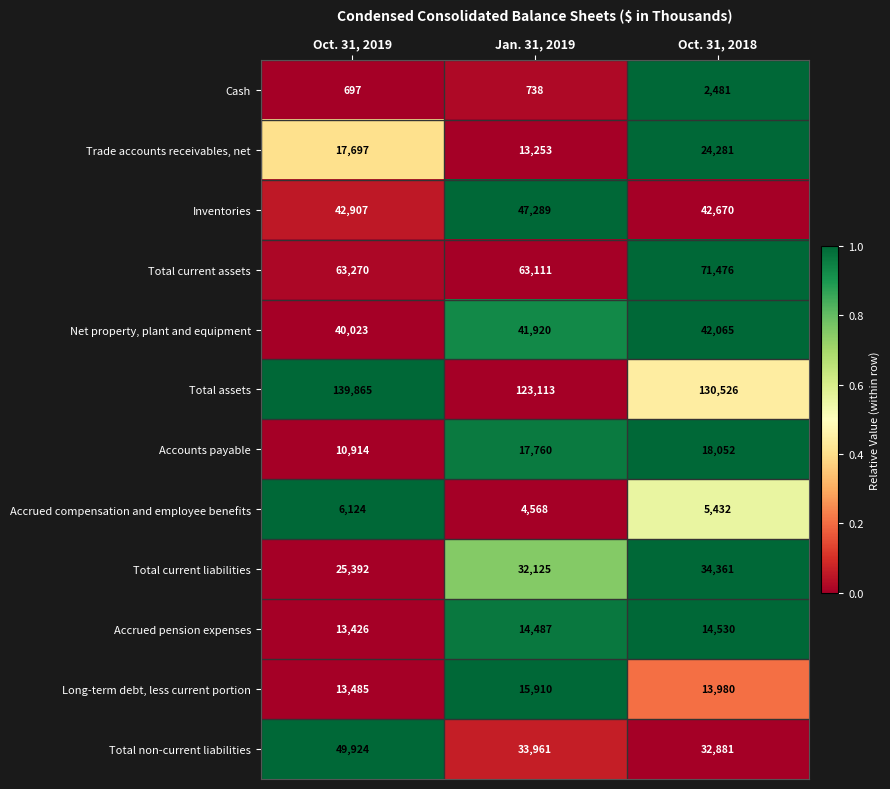

Rank the series at Oct. 31, 2018 from highest to lowest value.

Total assets, Total current assets, Inventories, Net property, plant and equipment, Total current liabilities, Total non-current liabilities, Trade accounts receivables, net, Accounts payable, Accrued pension expenses, Long-term debt, less current portion, Accrued compensation and employee benefits, Cash